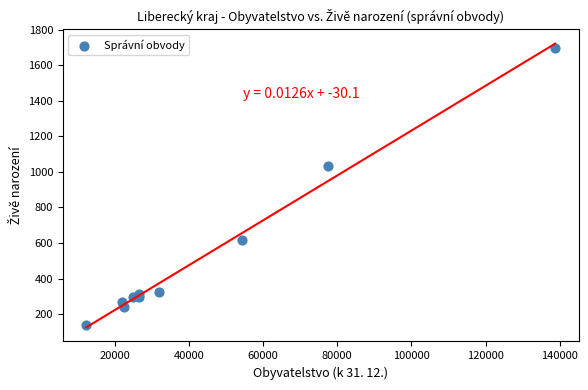

What Y value in the scatter plot is closest to 918?

1036